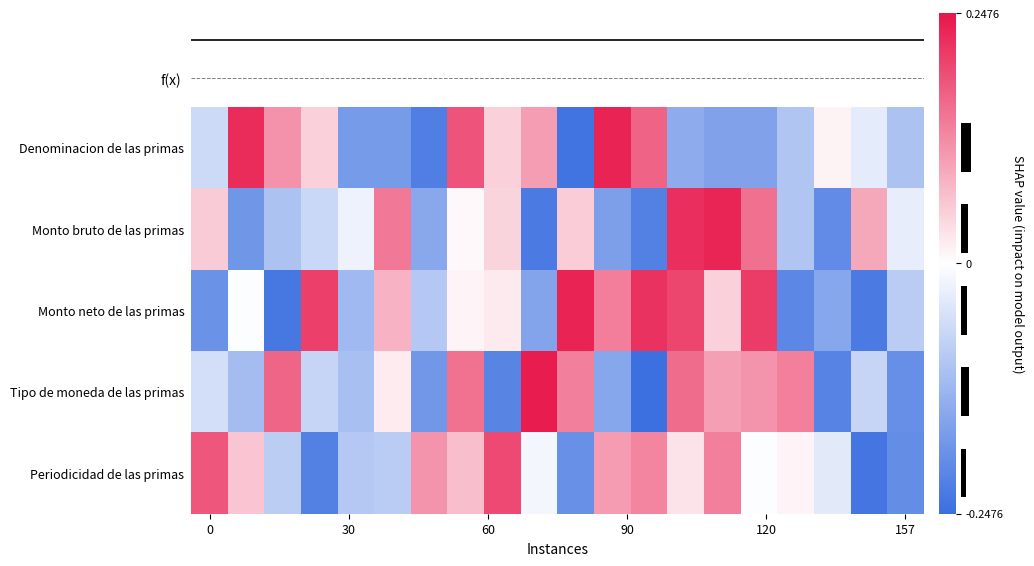

Which series has the largest total across all categories?

Monto neto de las primas